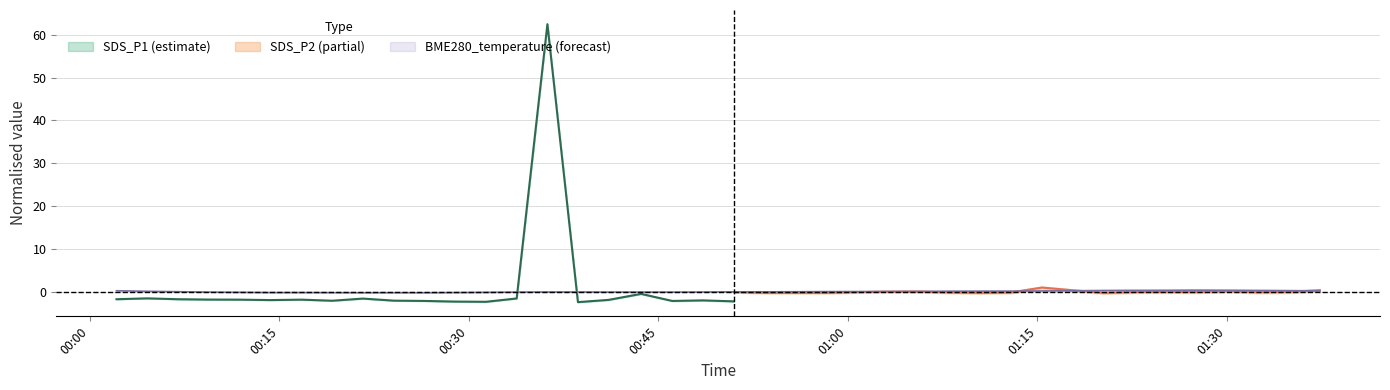

What is the average value of the SDS_P1 series?

2.7